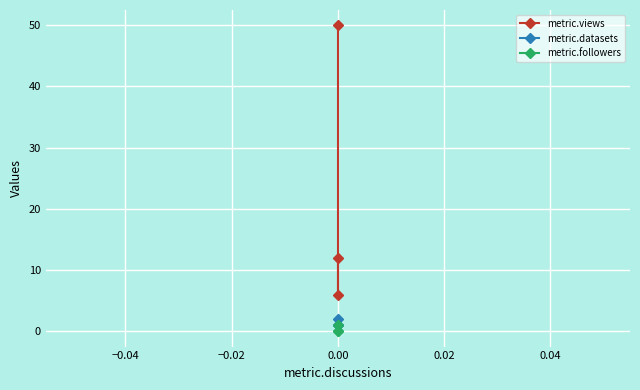

The value of metric.datasets at 0.00 is 2. True or false?

False